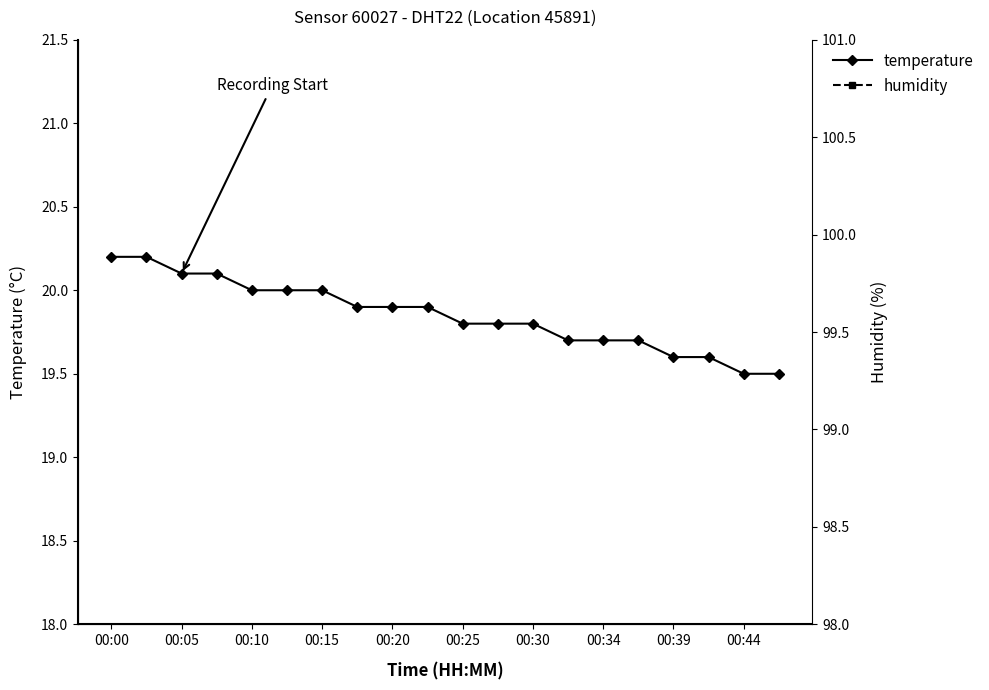

The temperature series shows 32.8 at 00:39. True or false?

False